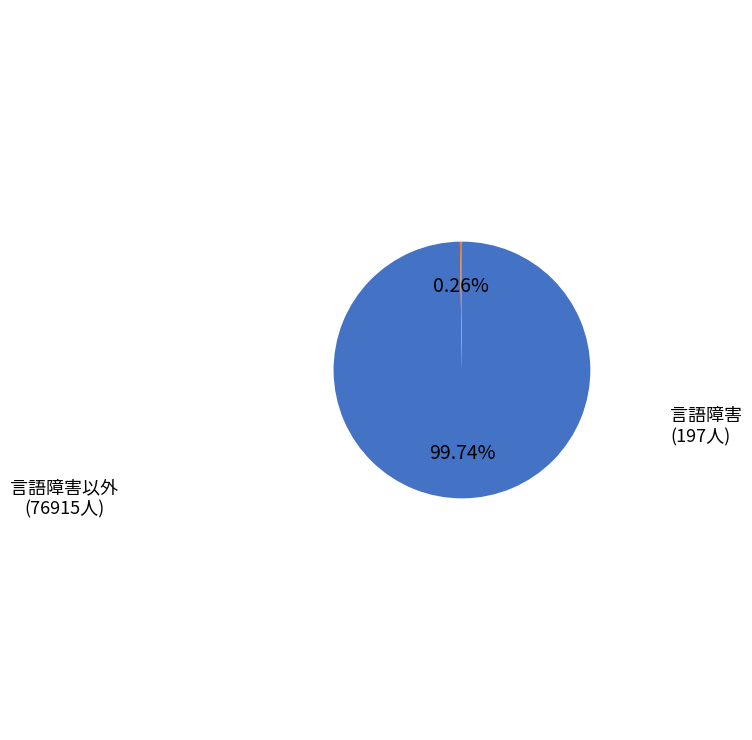

Is there any slice that represents more than half of the pie?

Yes